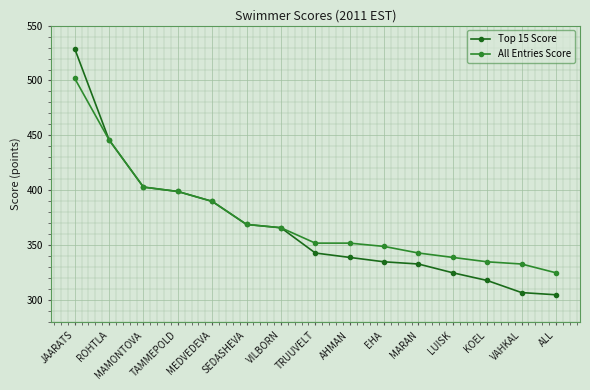

Is it true that All Entries Score equals 663 at TAMMEPOLD?

False